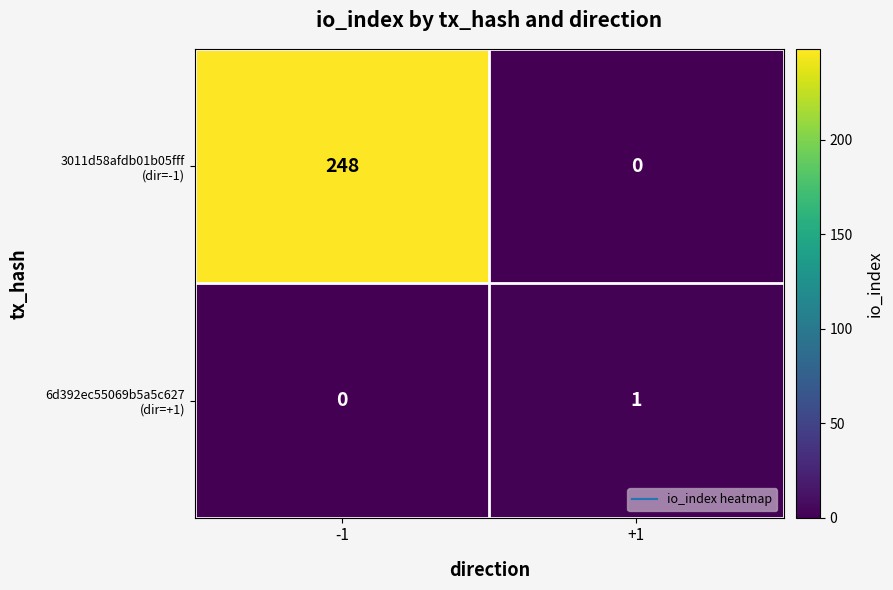

What is the greatest value displayed?

248